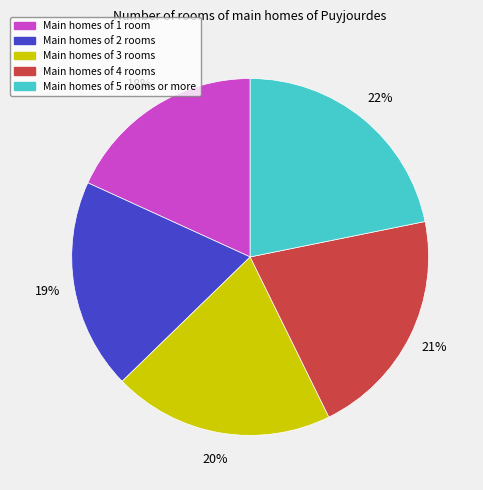

To the nearest percent, what is the difference between the largest and smallest slice percentages?

4%